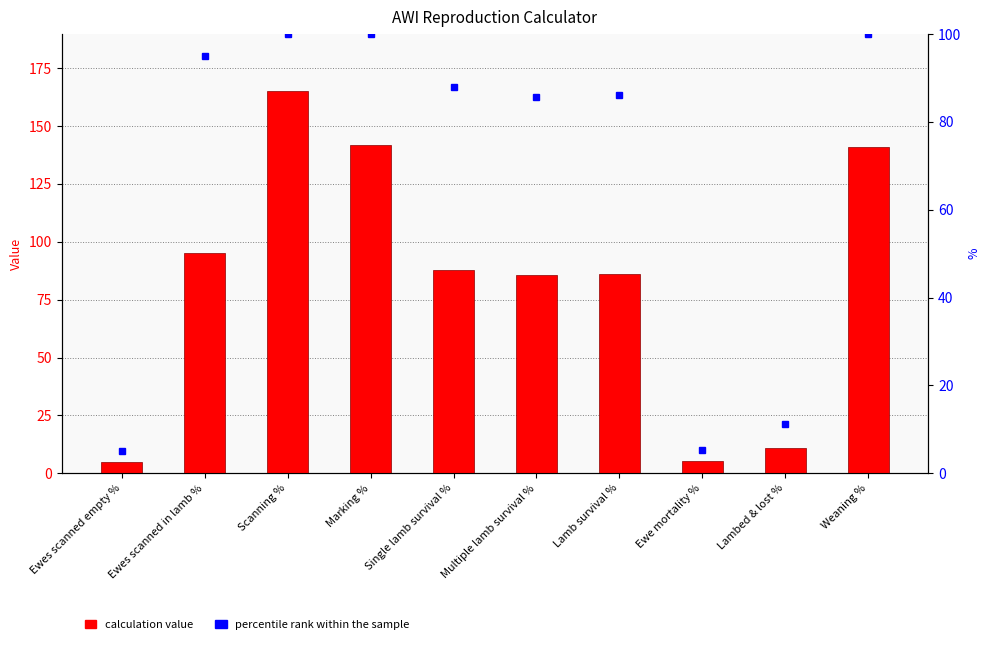

The Calculation value series shows 5.0 at Ewes scanned empty %. True or false?

True